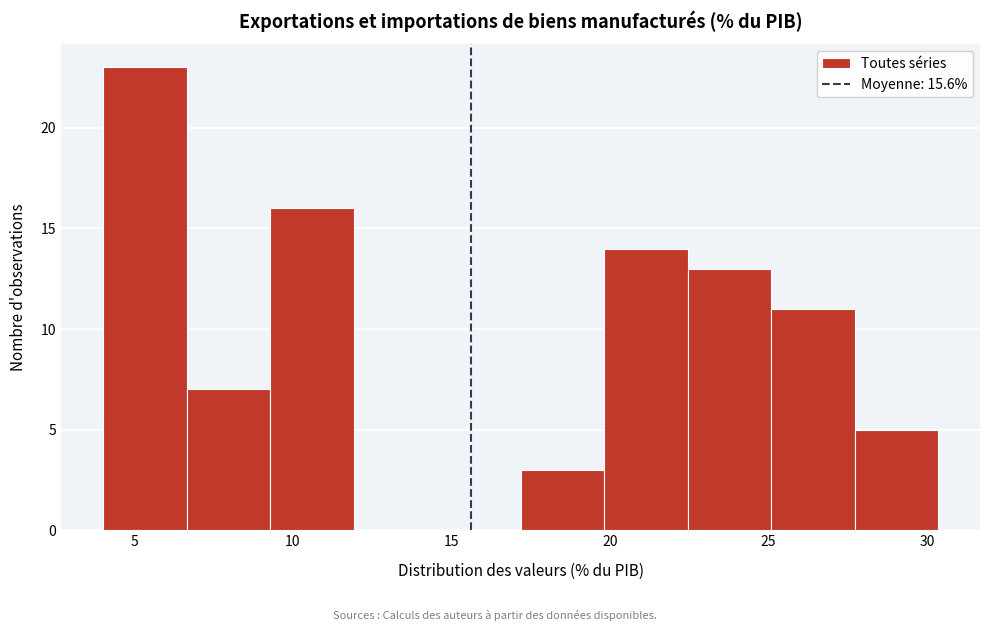

Over which range of the x-axis is the bar tallest?

4.0 to 6.5